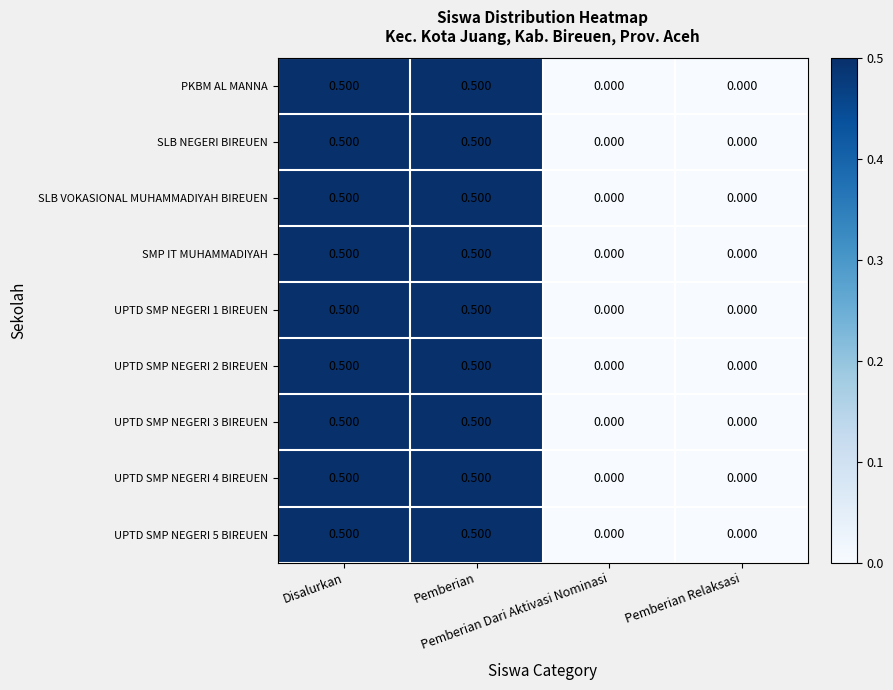

At which category is the sum across all series the highest?

Disalurkan